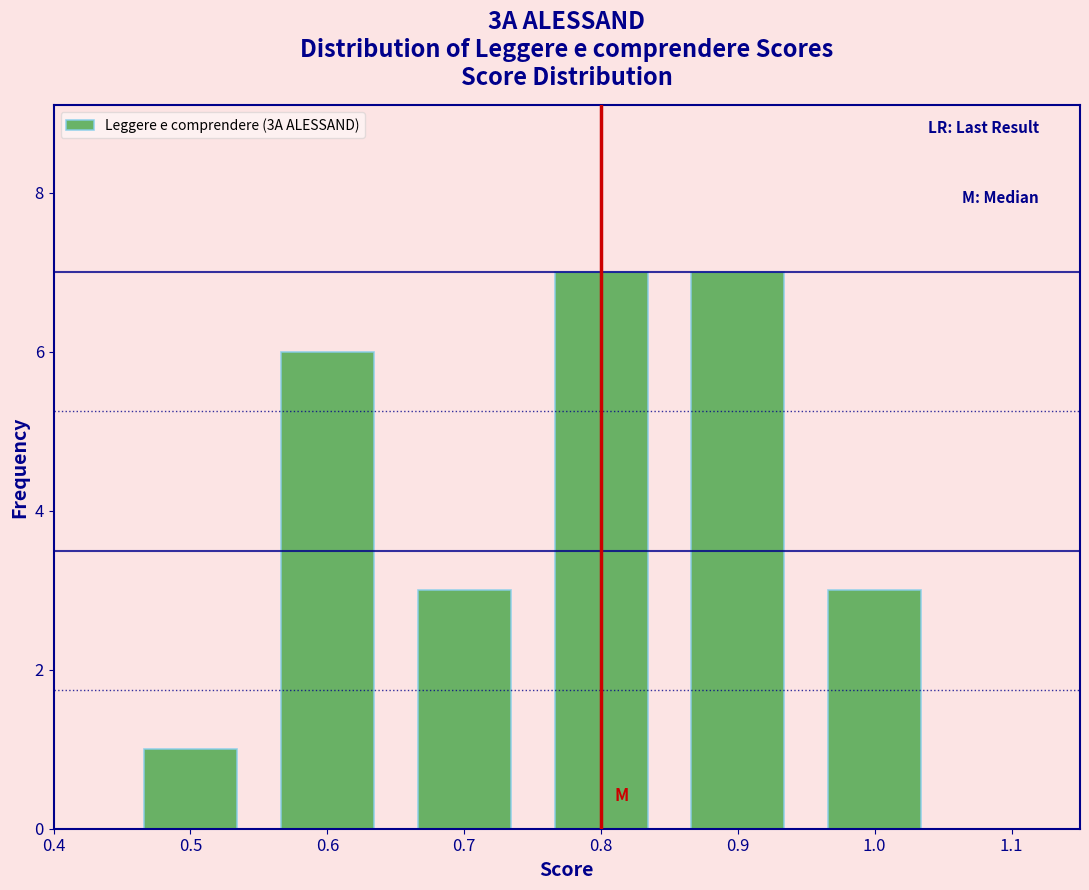

How tall is the bar that spans 0.95 to 1.05 on the x-axis? The values are not printed on the chart, so give them approximately, as read against the axis.

3